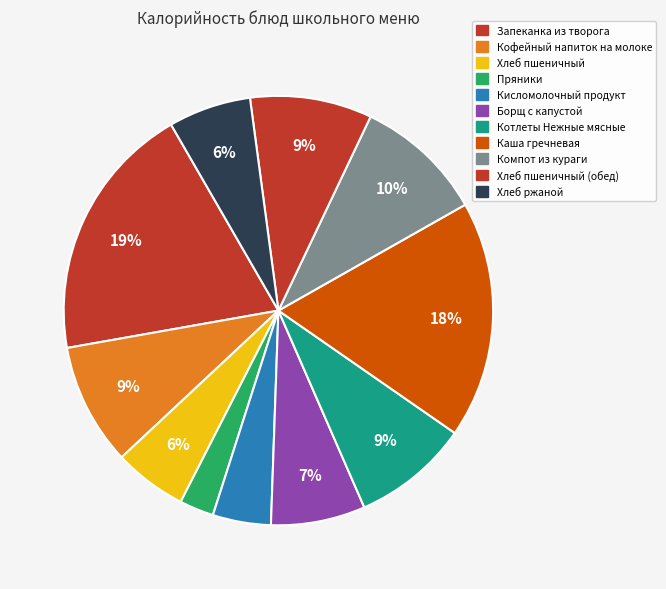

What percentage is the Кисломолочный продукт slice, to the nearest percent?

4%